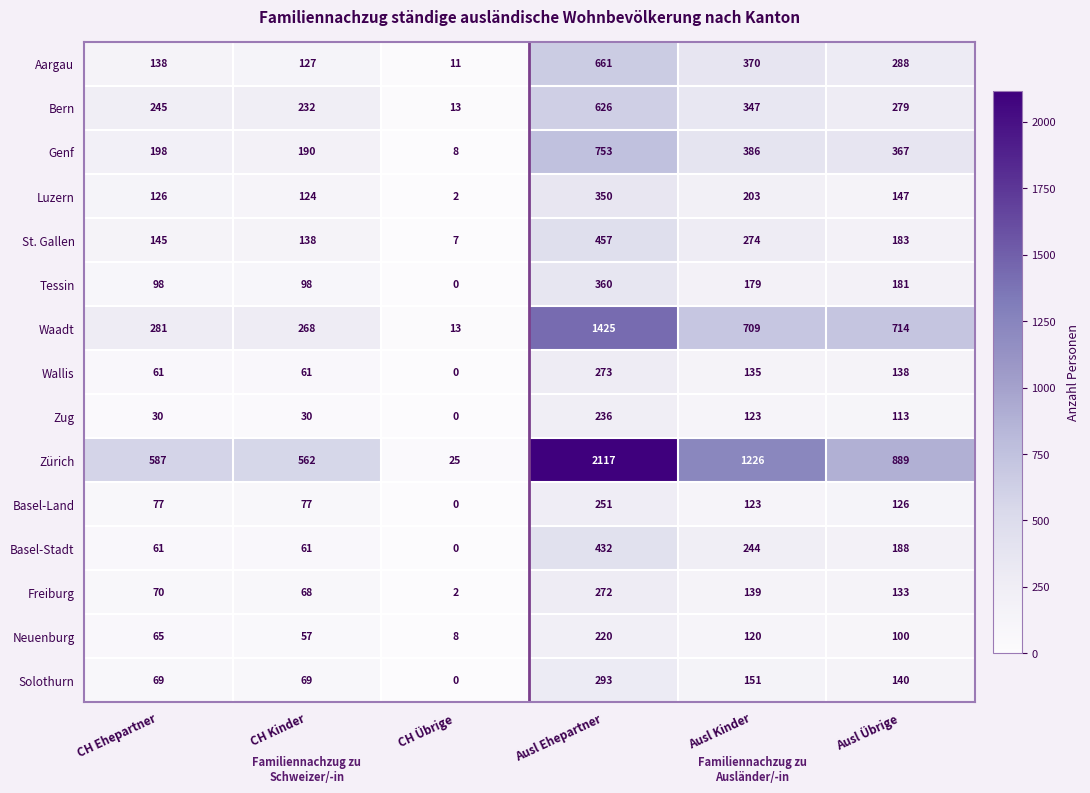

Which series has the widest spread of values?

Zürich